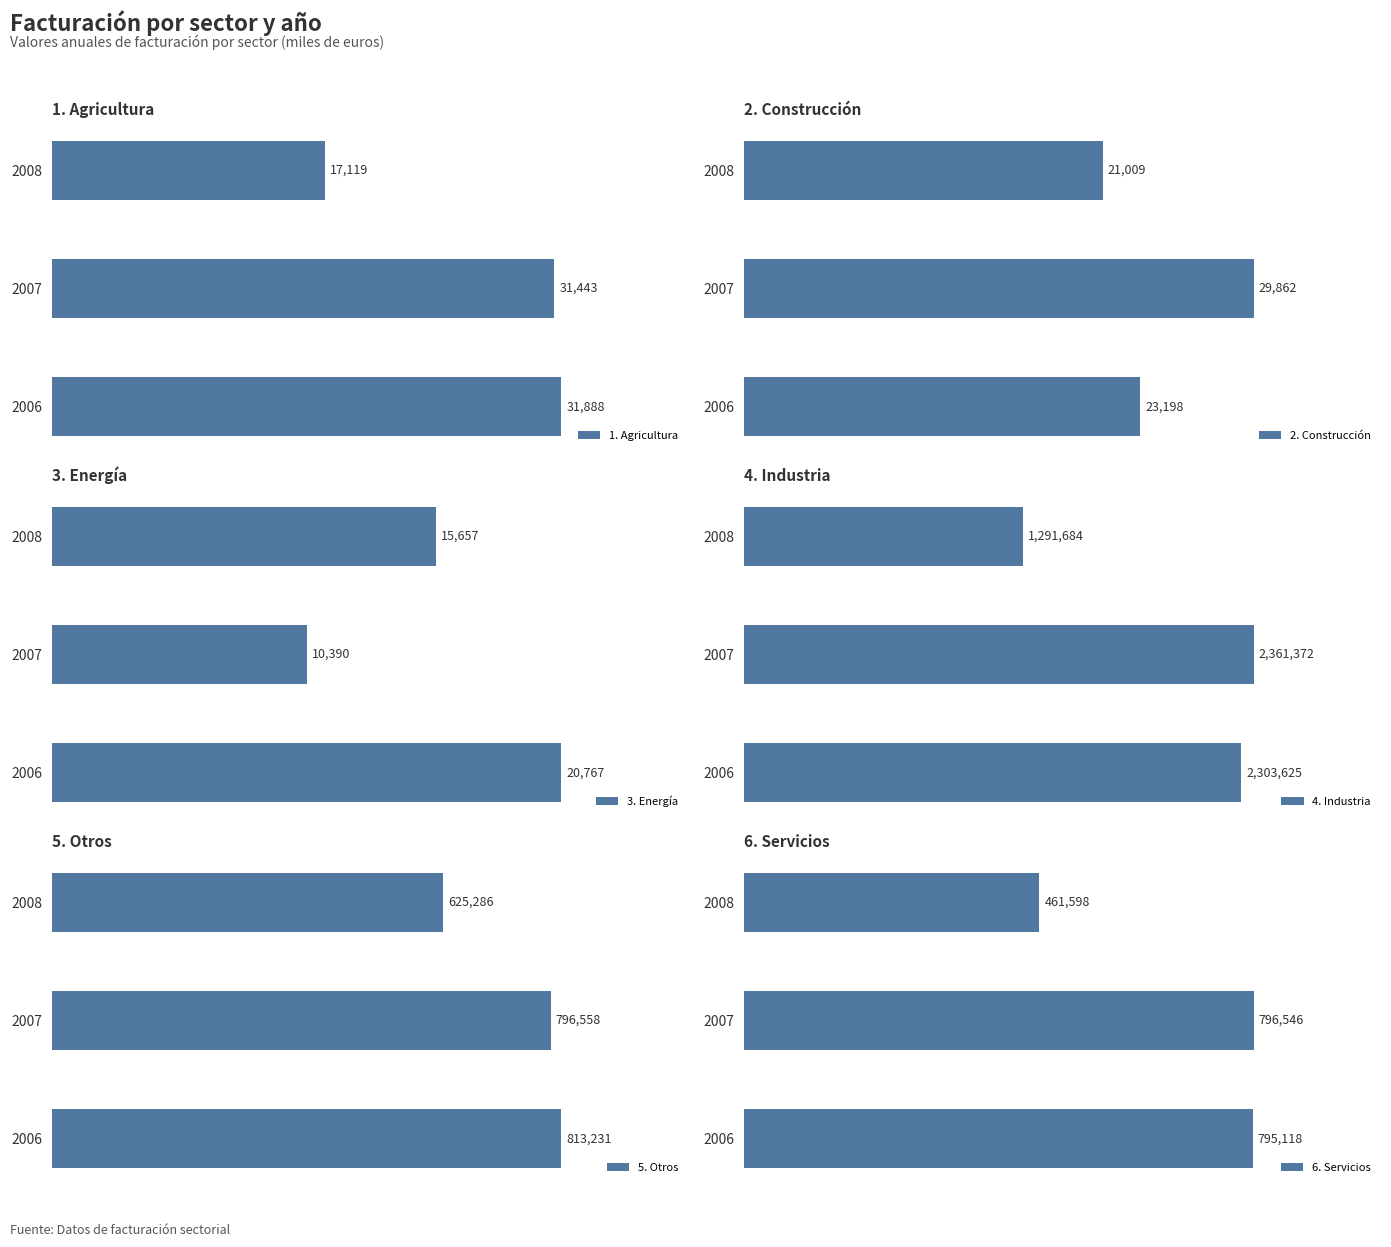

How many data points in 1. Agricultura are above 31443?

2